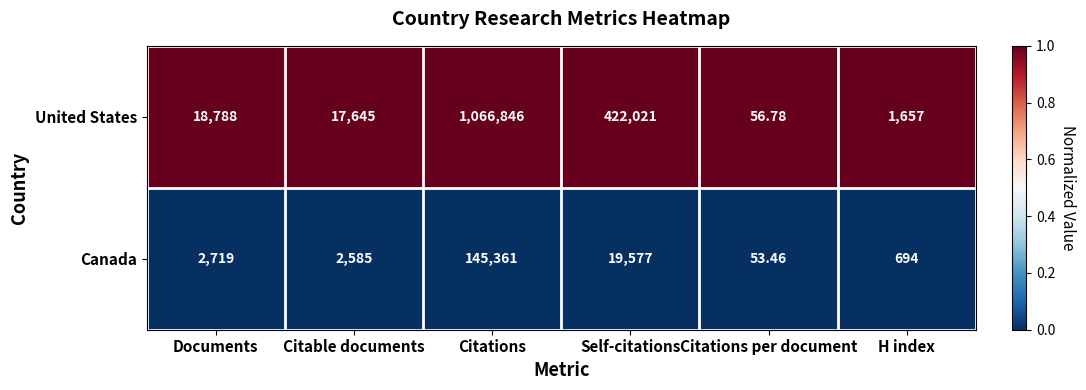

How many series are shown in this chart?

2